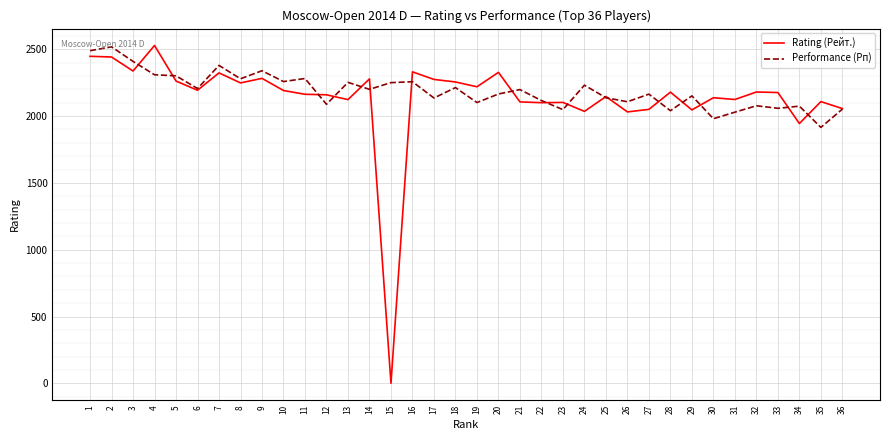

Is the value of Performance (Рп) at 28 greater than the value of Rating (Рейт.) at 15?

Yes